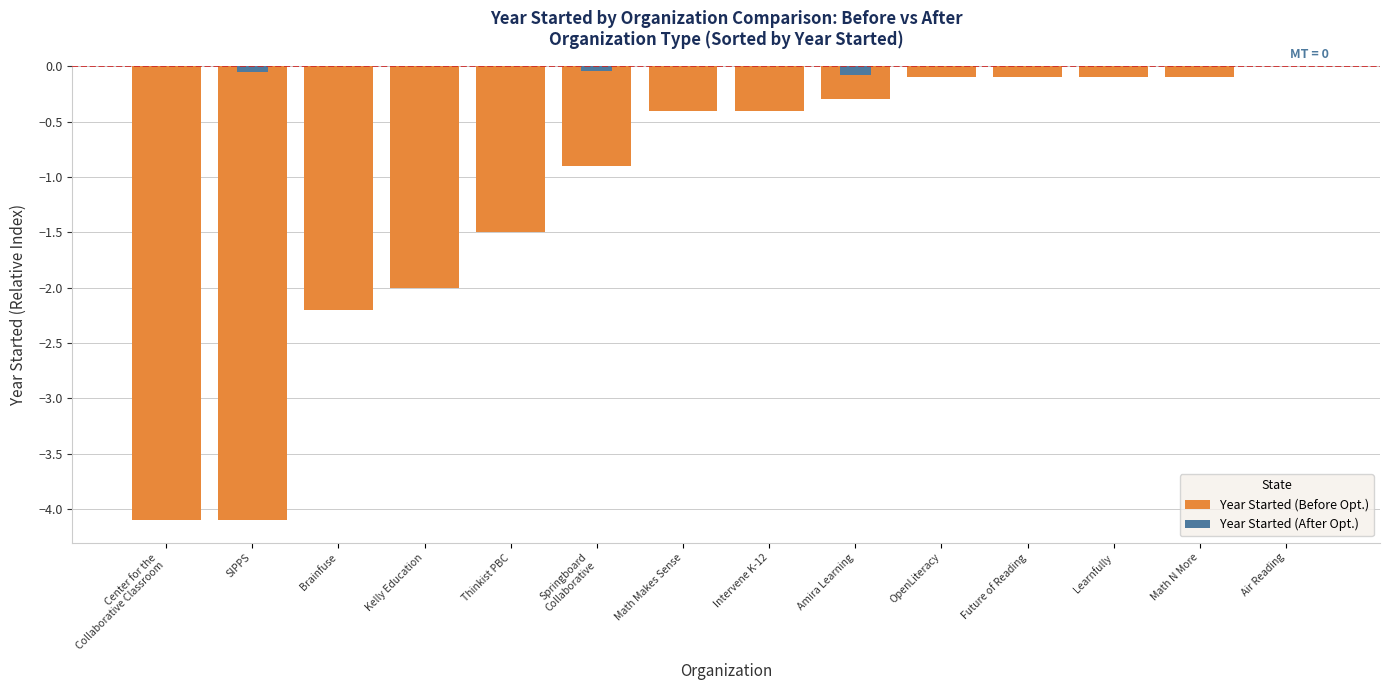

What is the change in value from Kelly Education to Air Reading?

+2.0